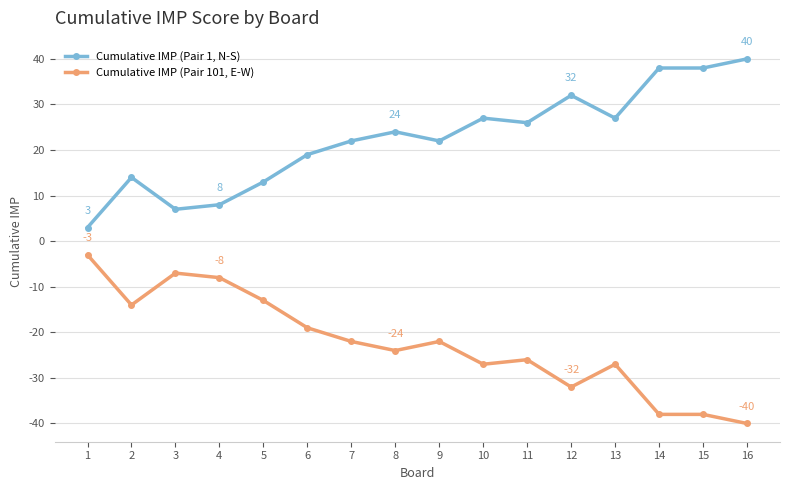

Where is the first local maximum for Cumulative IMP (Pair 101, E-W)?

3